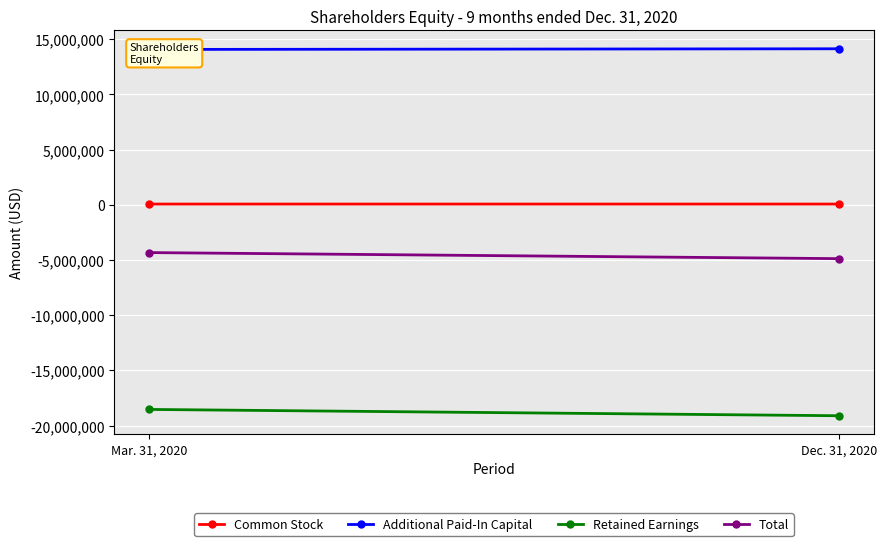

What is the difference between the maximum and minimum values in the Additional Paid-In Capital series?

60250